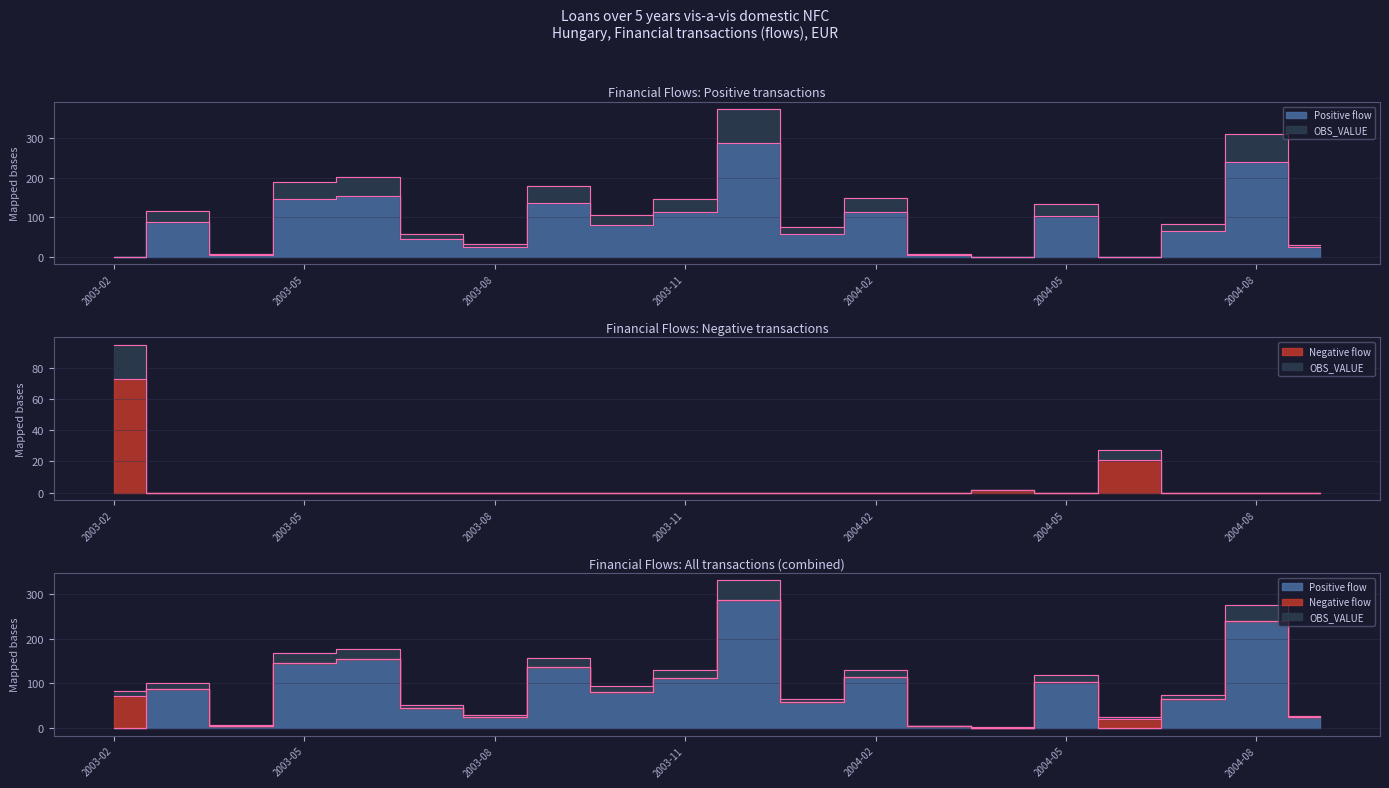

The Positive flow series shows 191.2 at 2004-06. True or false?

False